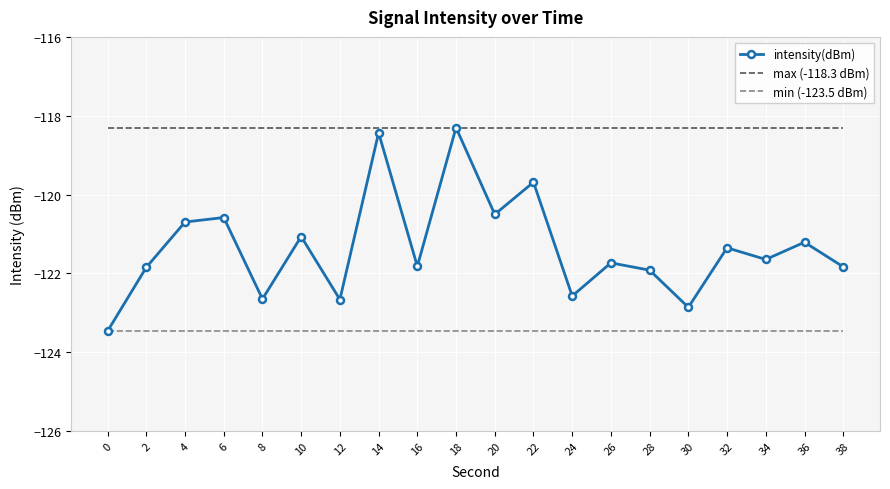

The chart shows a value of -194.9 at 12. True or false?

False